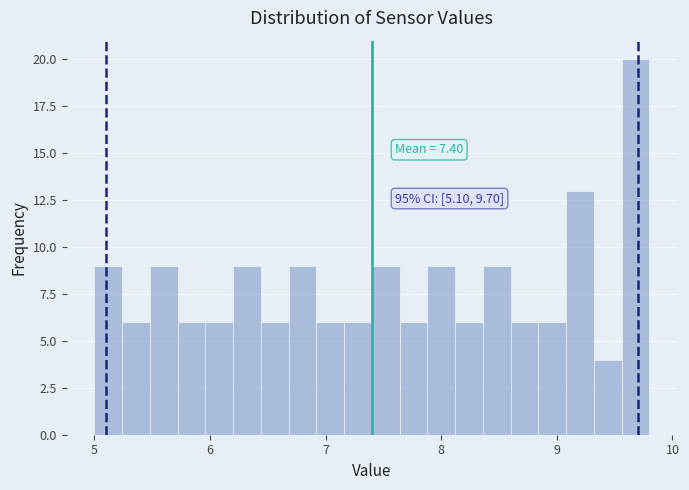

Around what value on the x-axis is the tallest bar? Give the approximate position of its centre, as read against the axis.

9.7